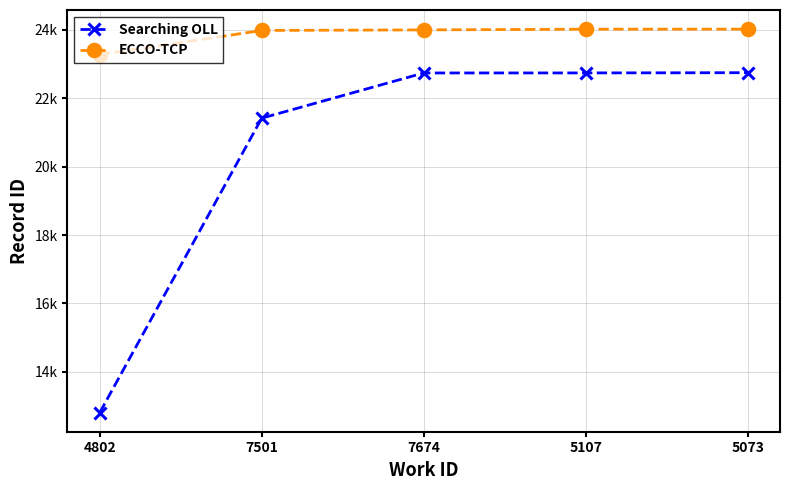

What is the smallest value displayed?

12807